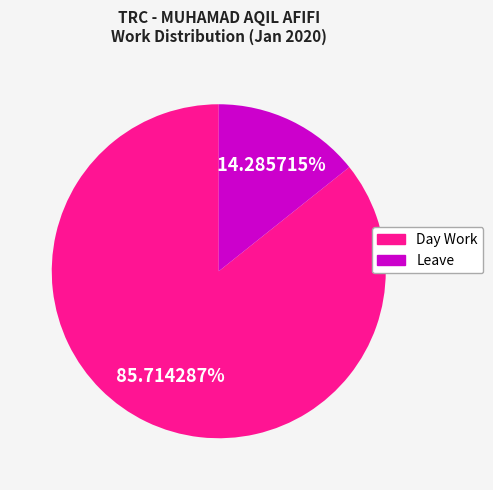

To the nearest percent, what portion does Leave represent?

14%